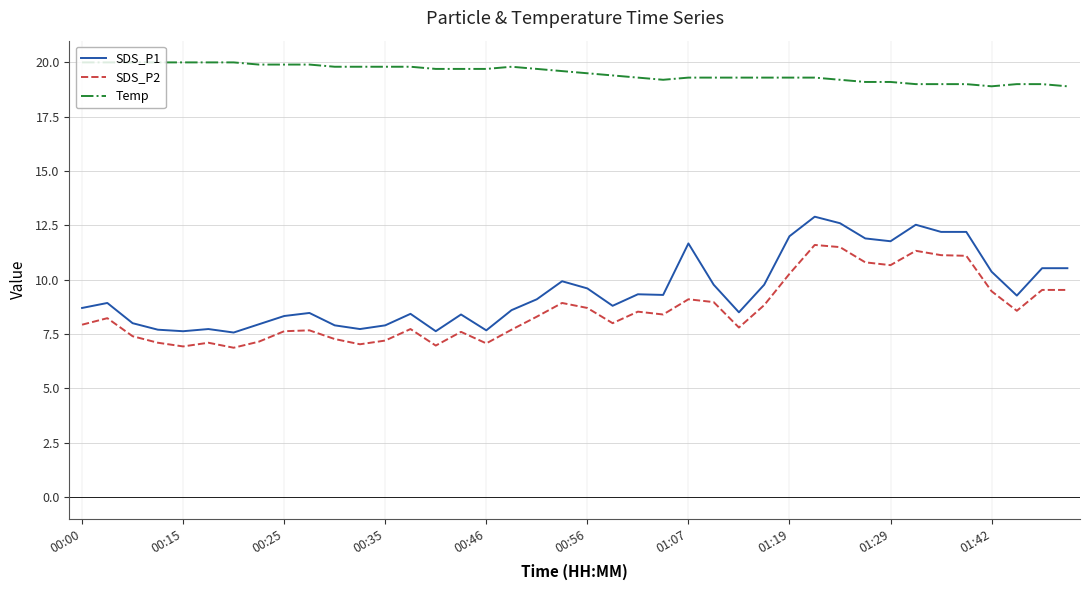

List the series in order of their peak value, lowest first.

SDS_P2, SDS_P1, Temp